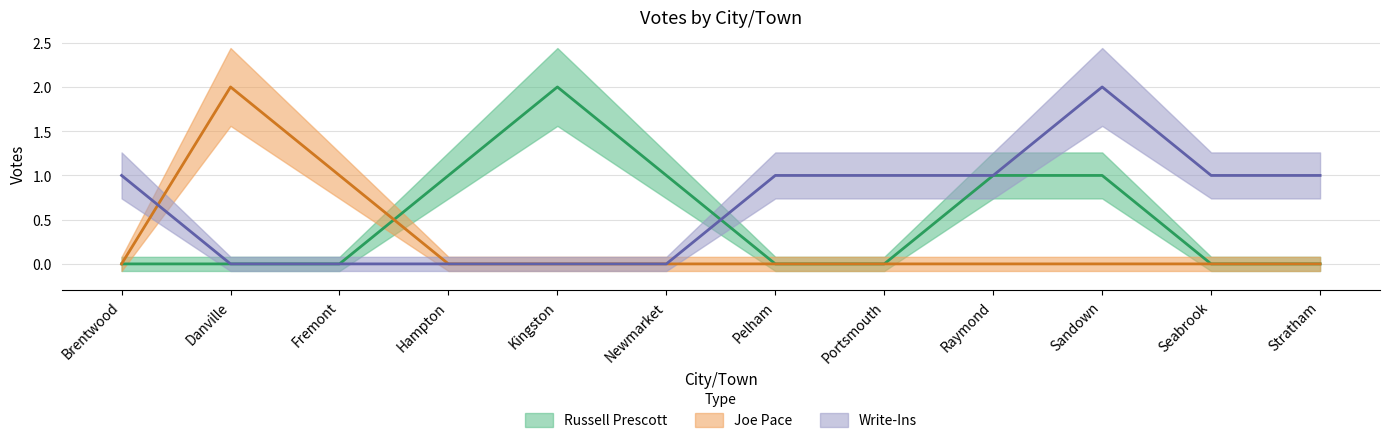

Which series changed the most between Kingston and Sandown?

Write-Ins